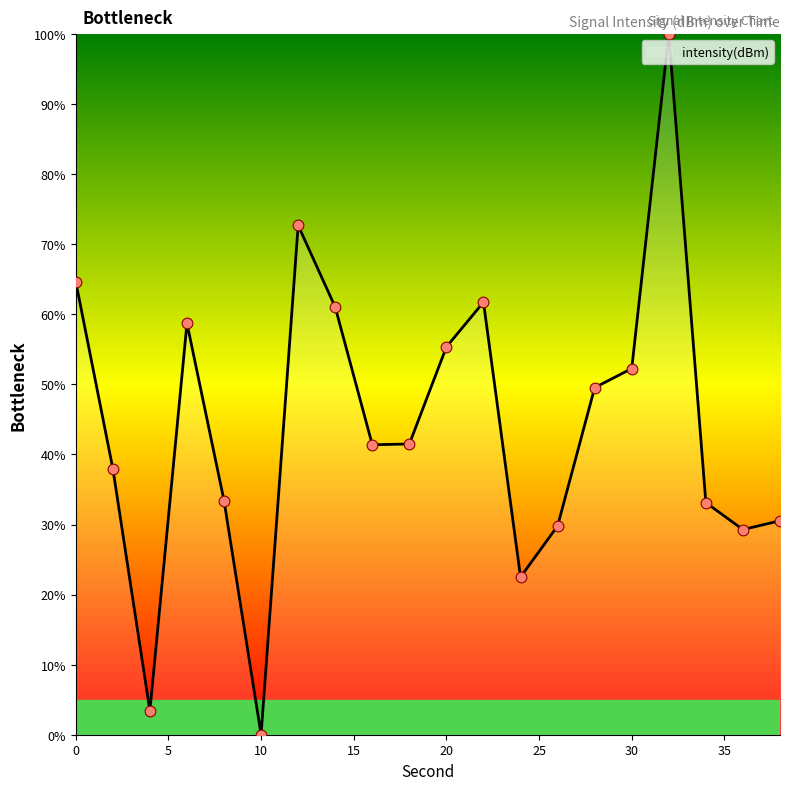

What is the maximum value shown in the chart?

100.0